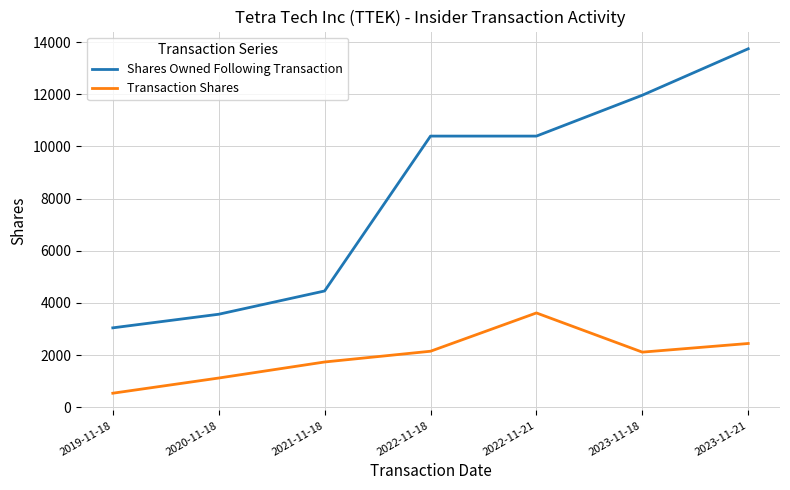

True or false: Shares Owned Following Transaction and Transaction Shares cross at least once.

False